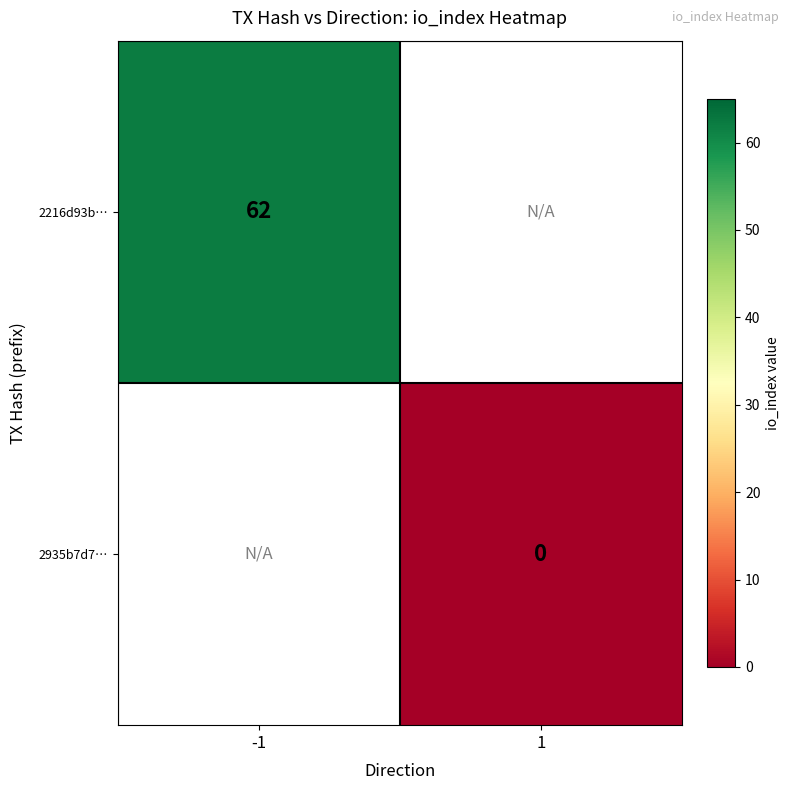

Is it true that 2216d93b… equals 62 at -1?

True